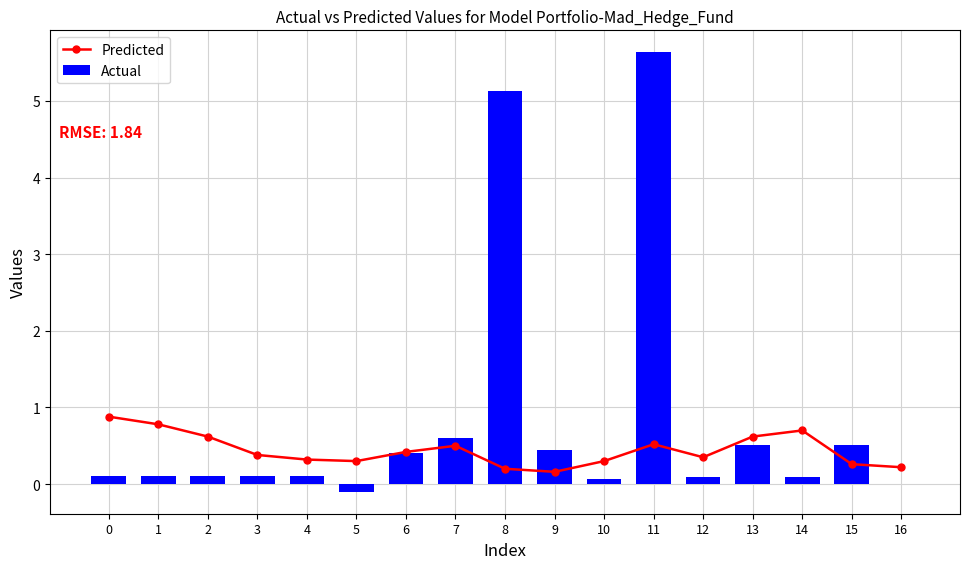

What is the sum of all Actual values?

13.9